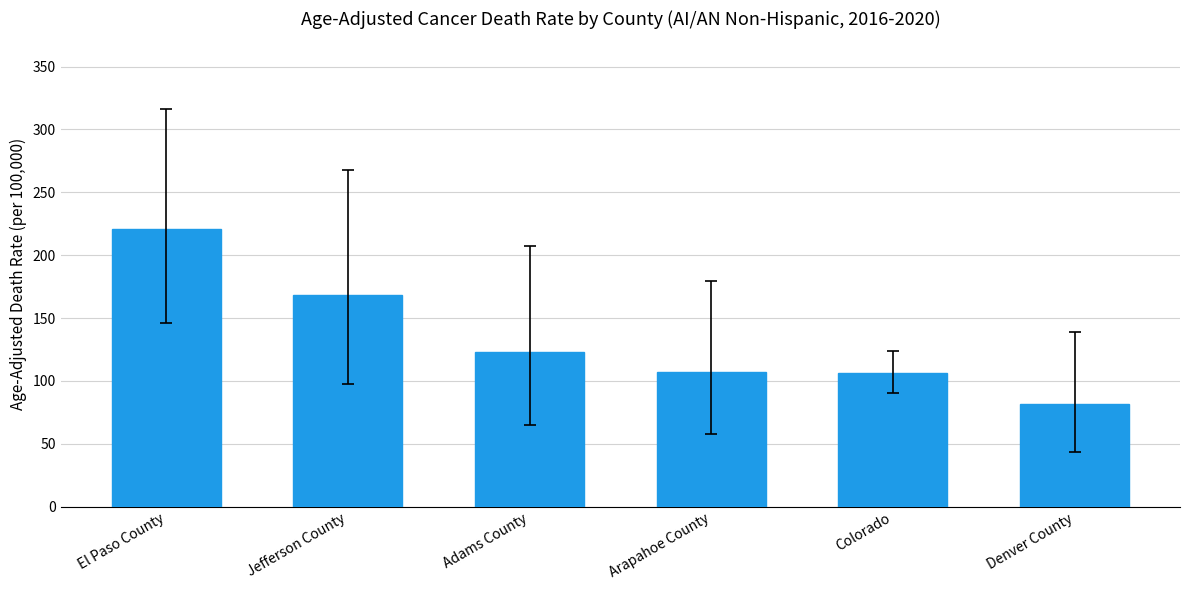

Which label corresponds to the smallest value in the chart?

Denver County